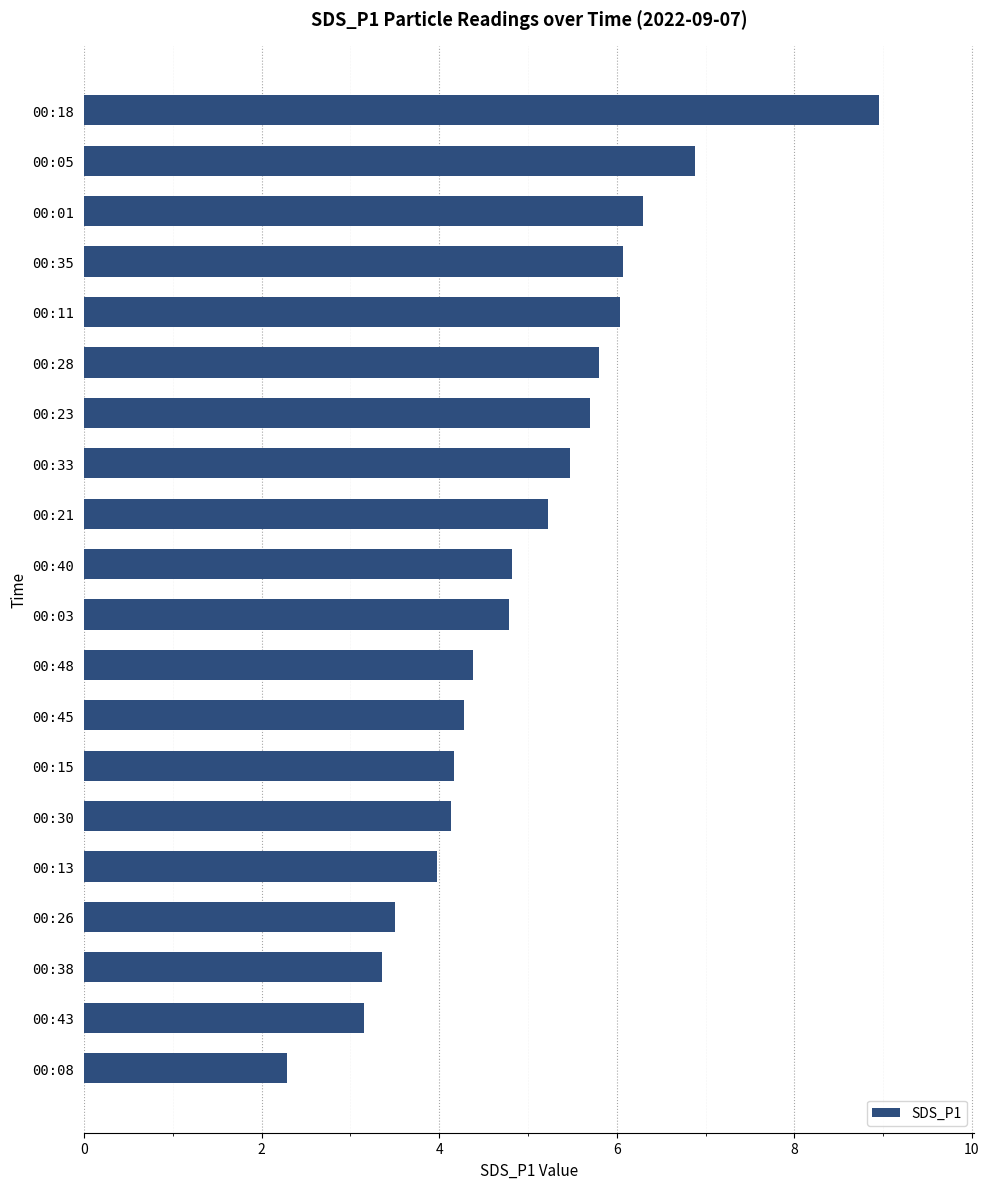

Between 00:48 and 00:13, which is larger?

00:48